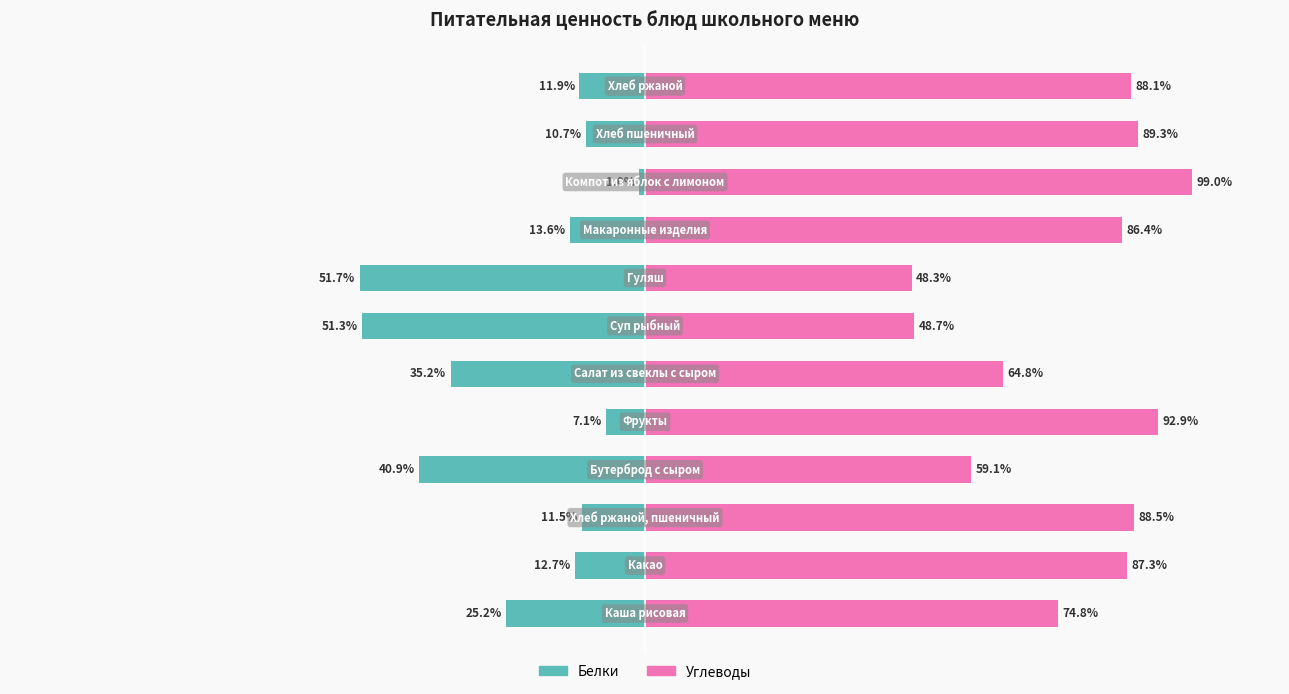

What is the average value of the Белки series?

-22.7